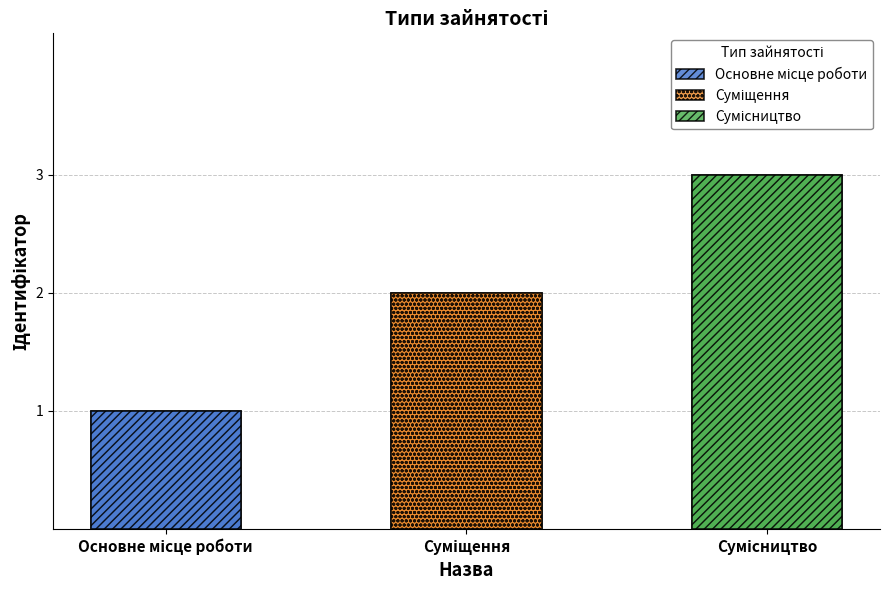

Is it true that the value at Суміщення is 2?

True